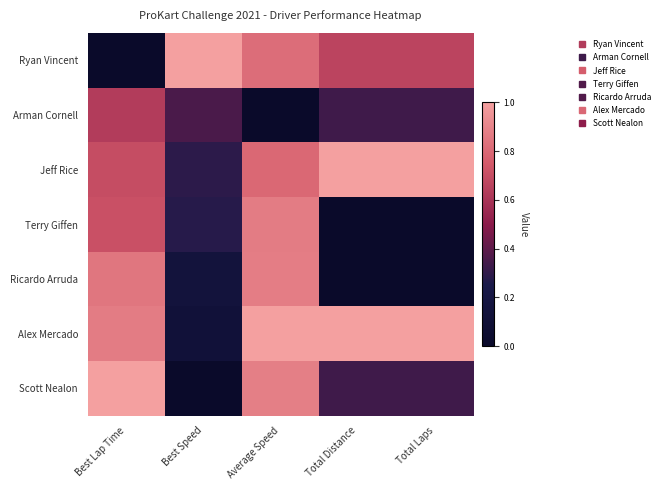

Reading left to right, what are all the values shown in this chart?

Ryan Vincent: Best Lap Time=0.0	Best Speed=1.0	Average Speed=0.8	Total Distance=0.7	Total Laps=0.7
Arman Cornell: Best Lap Time=0.6	Best Speed=0.4	Average Speed=0.0	Total Distance=0.3	Total Laps=0.3
Jeff Rice: Best Lap Time=0.7	Best Speed=0.3	Average Speed=0.8	Total Distance=1.0	Total Laps=1.0
Terry Giffen: Best Lap Time=0.7	Best Speed=0.3	Average Speed=0.9	Total Distance=0.0	Total Laps=0.0
Ricardo Arruda: Best Lap Time=0.9	Best Speed=0.1	Average Speed=0.9	Total Distance=0.0	Total Laps=0.0
Alex Mercado: Best Lap Time=0.9	Best Speed=0.1	Average Speed=1.0	Total Distance=1.0	Total Laps=1.0
Scott Nealon: Best Lap Time=1.0	Best Speed=0.0	Average Speed=0.9	Total Distance=0.3	Total Laps=0.3